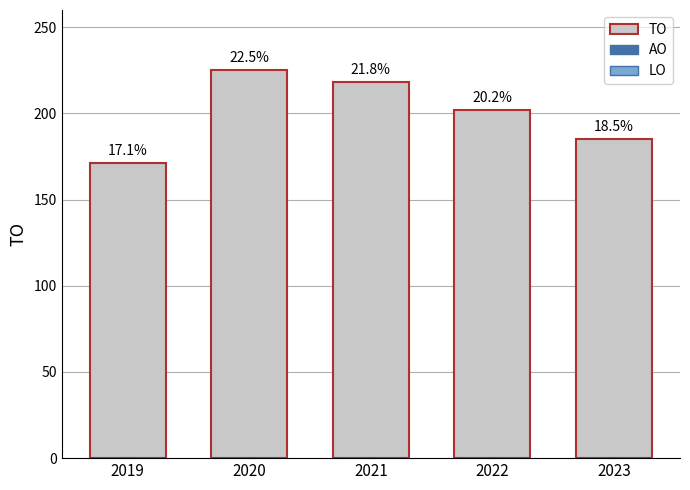

Does the chart contain any negative values?

No